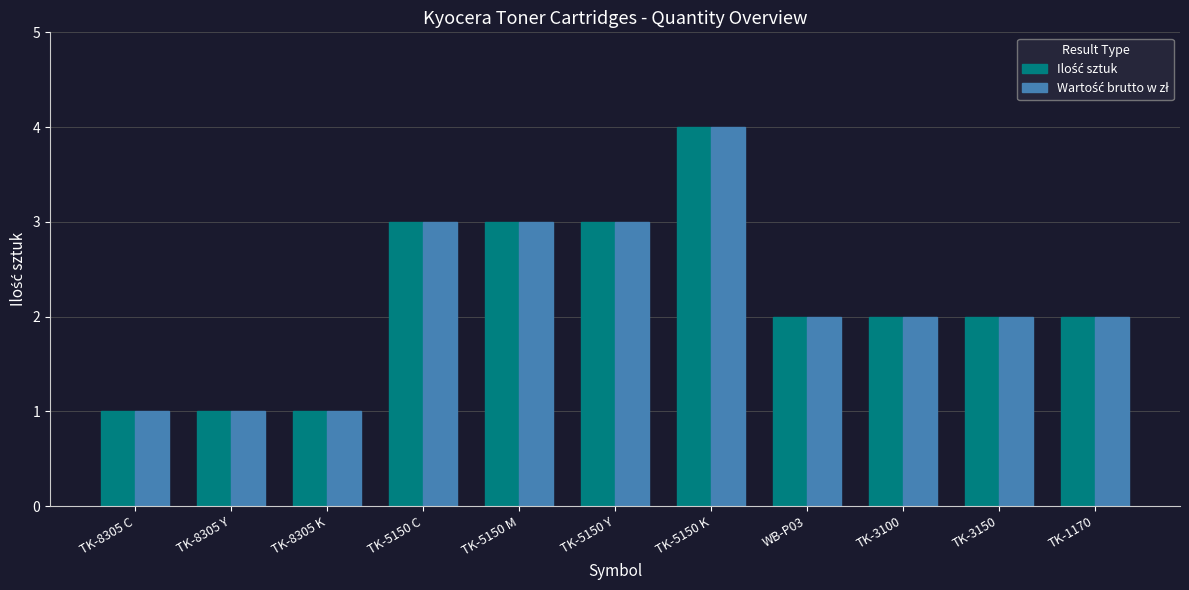

What is the total value across all series at TK-3150?

4